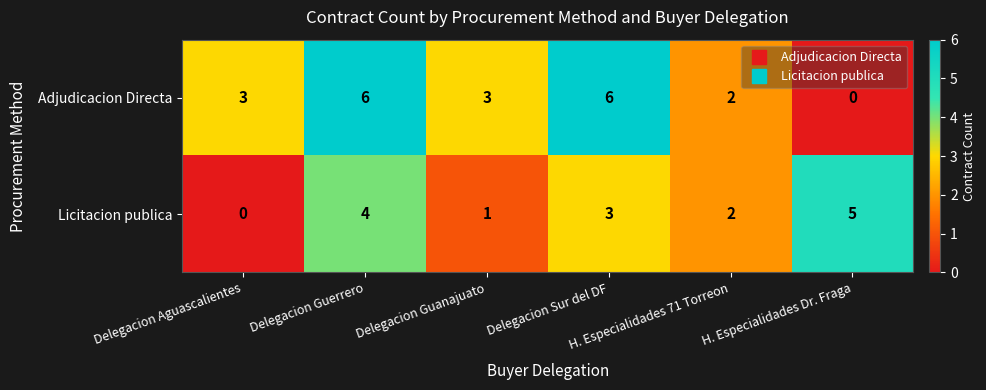

What is the difference between the second highest and second lowest values in the Licitacion publica series?

3